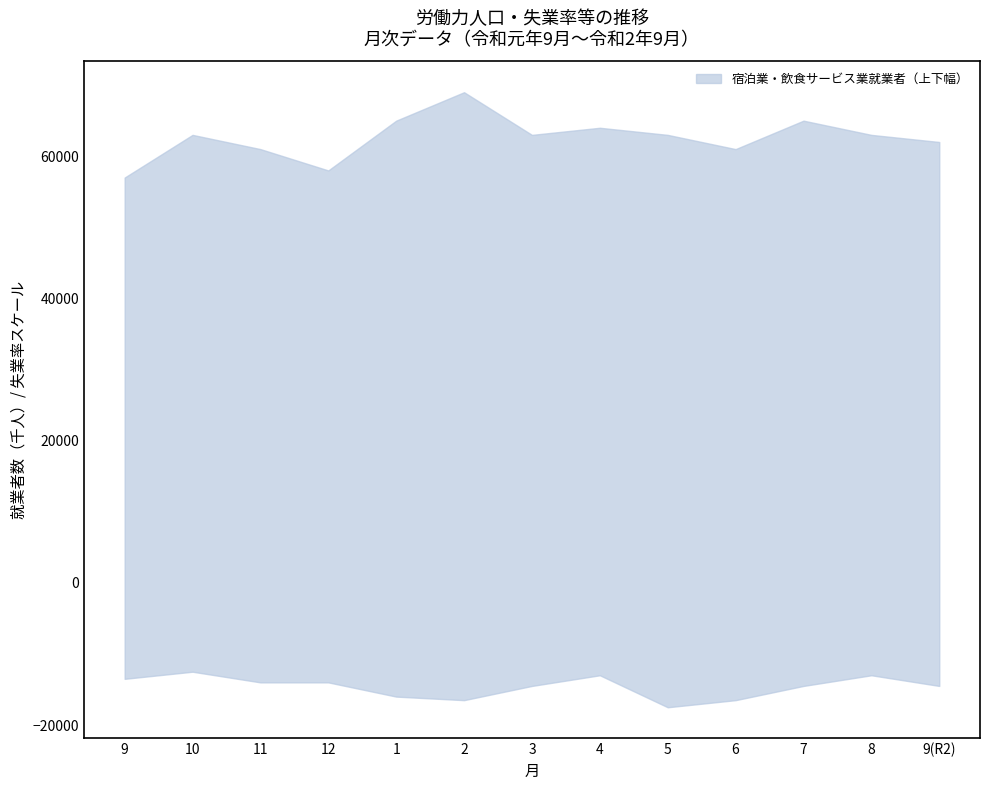

Which label corresponds to the largest value in the chart?

2